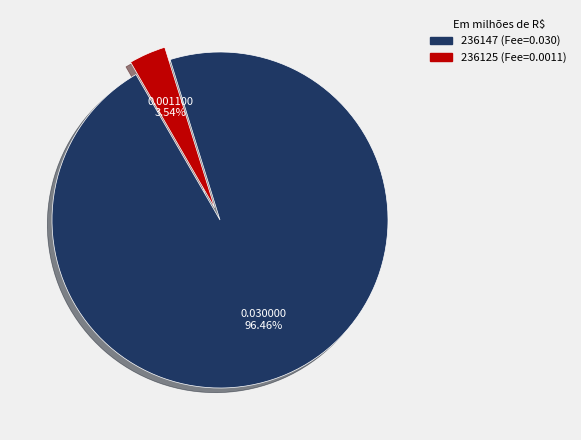

To the nearest percent, what percentage of the pie is 236125?

4%